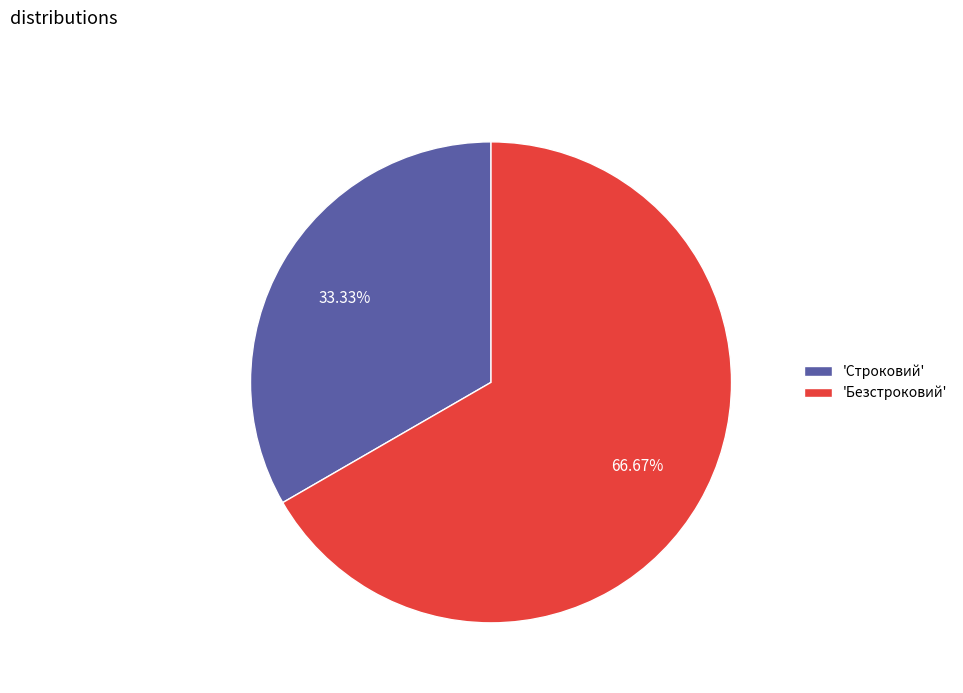

Combined, do 'Безстроковий' and 'Строковий' account for over 50%?

Yes